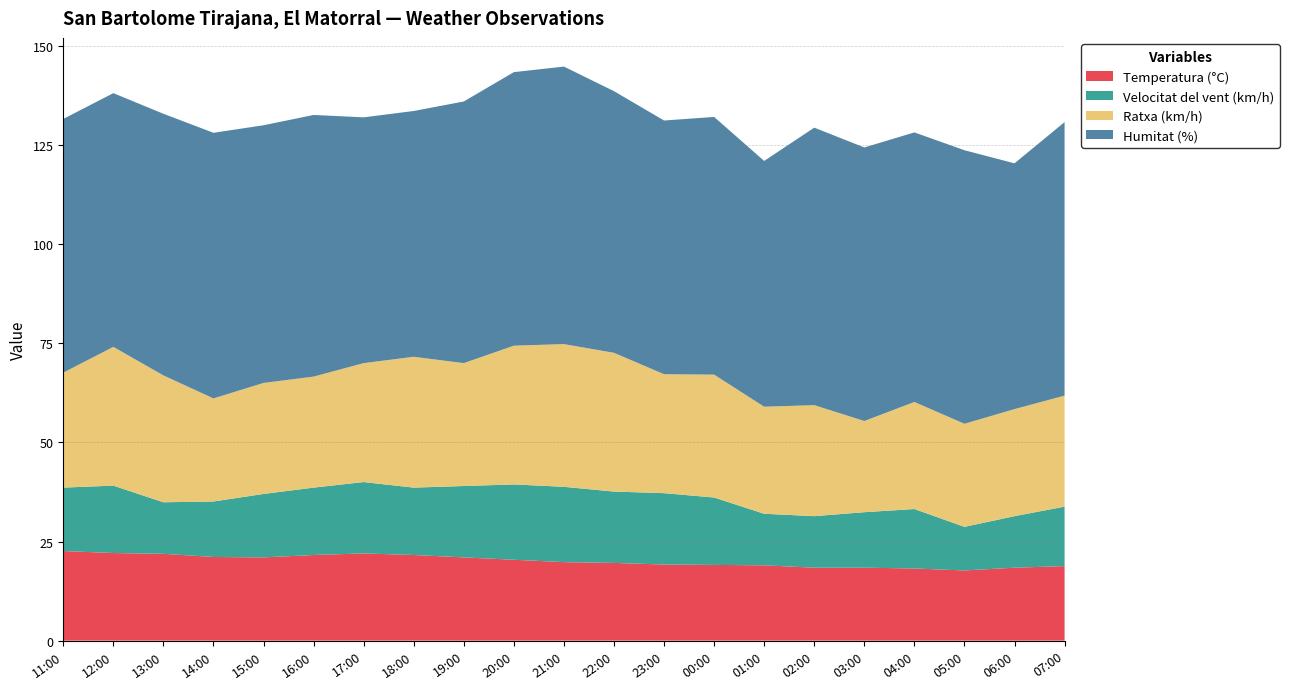

Reading left to right, what are all the values shown in this chart?

Temperatura (°C): 11:00=22.6	12:00=22.1	13:00=21.9	14:00=21.1	15:00=21.0	16:00=21.6	17:00=22.0	18:00=21.6	19:00=21.0	20:00=20.4	21:00=19.8	22:00=19.6	23:00=19.2	00:00=19.1	01:00=19.0	02:00=18.4	03:00=18.4	04:00=18.2	05:00=17.7	06:00=18.4	07:00=18.8
Velocitat del vent (km/h): 11:00=16.0	12:00=17.0	13:00=13.0	14:00=14.0	15:00=16.0	16:00=17.0	17:00=18.0	18:00=17.0	19:00=18.0	20:00=19.0	21:00=19.0	22:00=18.0	23:00=18.0	00:00=17.0	01:00=13.0	02:00=13.0	03:00=14.0	04:00=15.0	05:00=11.0	06:00=13.0	07:00=15.0
Ratxa (km/h): 11:00=29.0	12:00=35.0	13:00=32.0	14:00=26.0	15:00=28.0	16:00=28.0	17:00=30.0	18:00=33.0	19:00=31.0	20:00=35.0	21:00=36.0	22:00=35.0	23:00=30.0	00:00=31.0	01:00=27.0	02:00=28.0	03:00=23.0	04:00=27.0	05:00=26.0	06:00=27.0	07:00=28.0
Humitat (%): 11:00=64.0	12:00=64.0	13:00=66.0	14:00=67.0	15:00=65.0	16:00=66.0	17:00=62.0	18:00=62.0	19:00=66.0	20:00=69.0	21:00=70.0	22:00=66.0	23:00=64.0	00:00=65.0	01:00=62.0	02:00=70.0	03:00=69.0	04:00=68.0	05:00=69.0	06:00=62.0	07:00=69.0